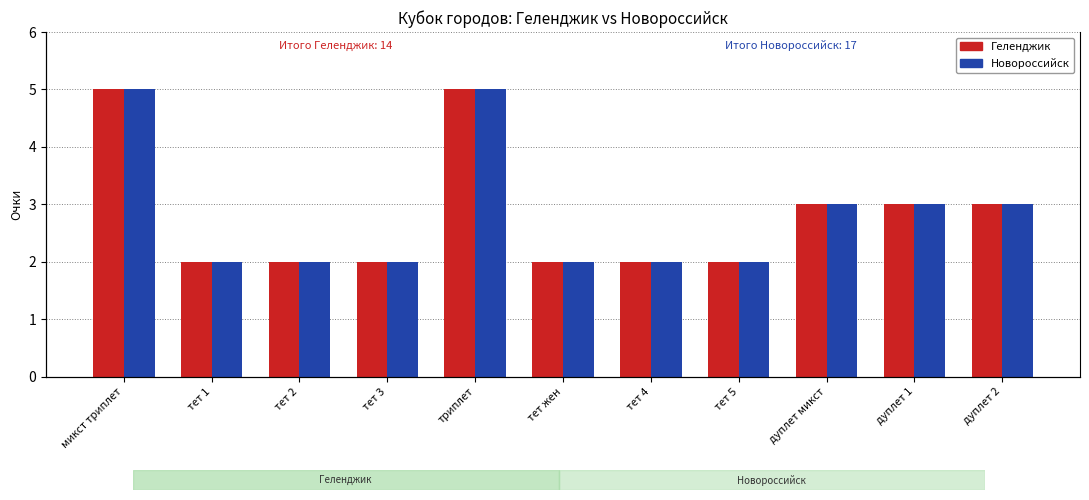

What is the difference between the second highest and second lowest values in the Геленджик series?

3